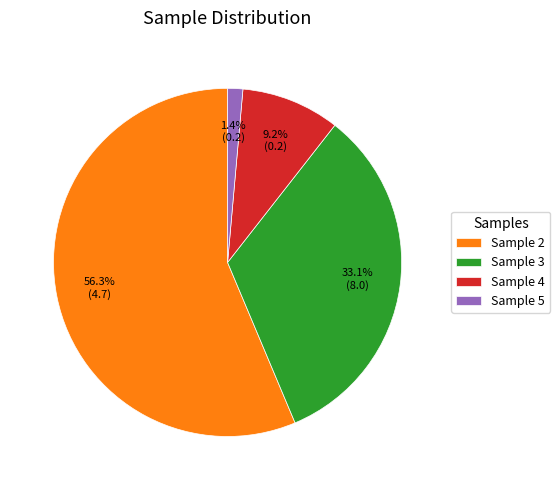

Combined, what portion of the pie is Sample 2 and Sample 4?

65.5%